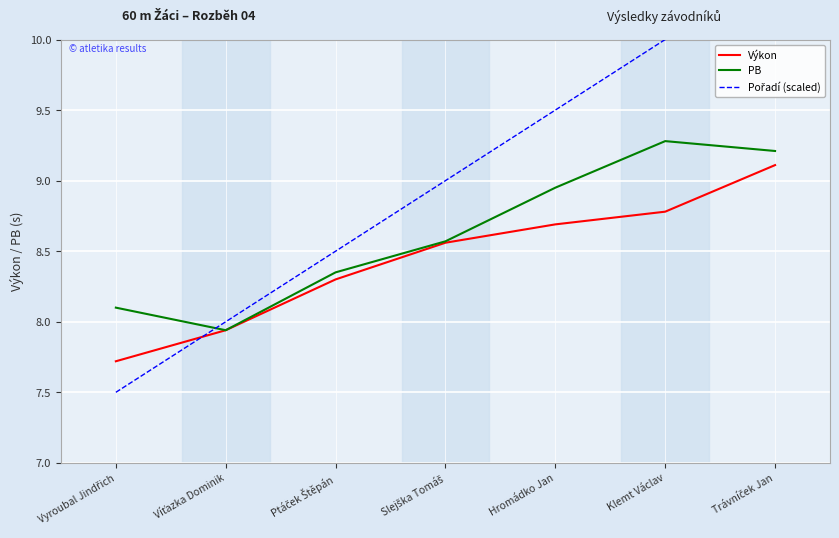

Rank the categories by Výkon value from lowest to highest.

Vyroubal Jindřich, Víťazka Dominik, Ptáček Štěpán, Slejška Tomáš, Hromádko Jan, Klemt Václav, Trávníček Jan